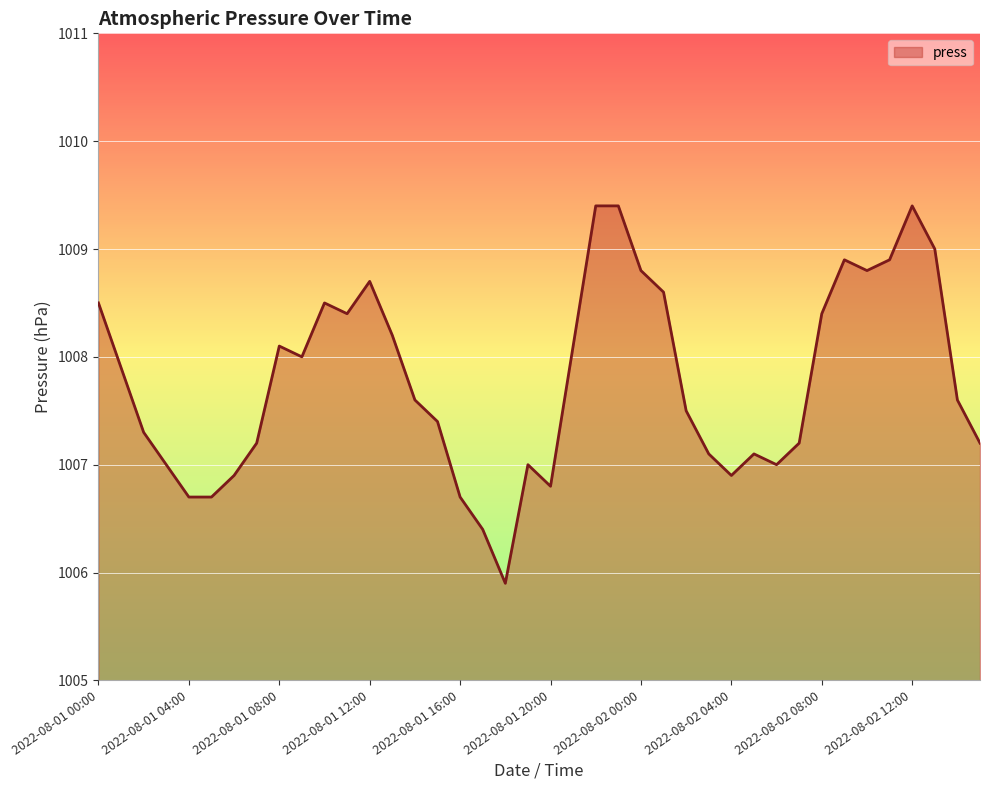

What is the difference between the maximum and minimum values?

3.5